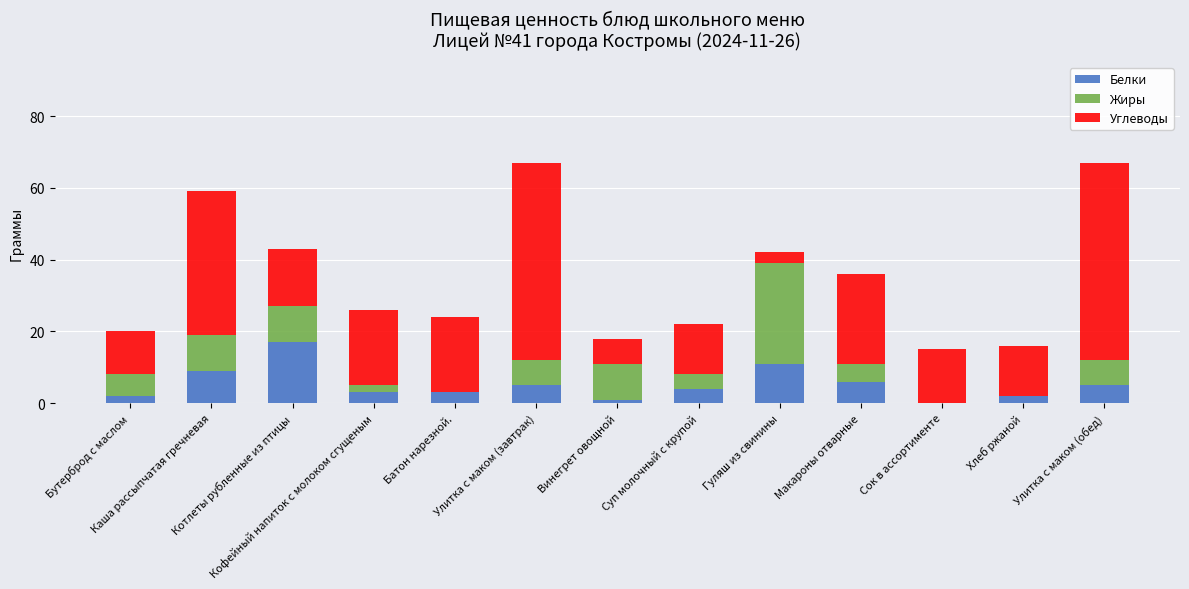

The value of Белки at Улитка с маком (завтрак) is 8. True or false?

False